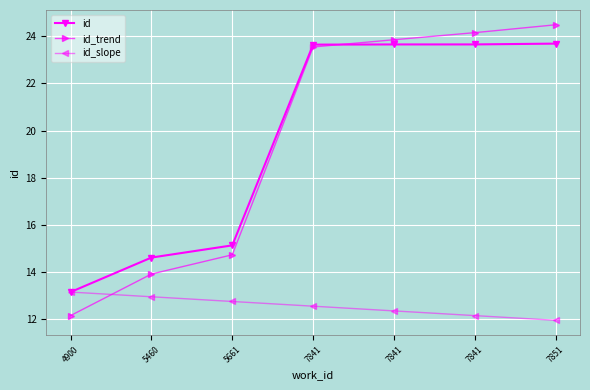

What are all the series names shown in the legend?

id, id_trend, id_slope